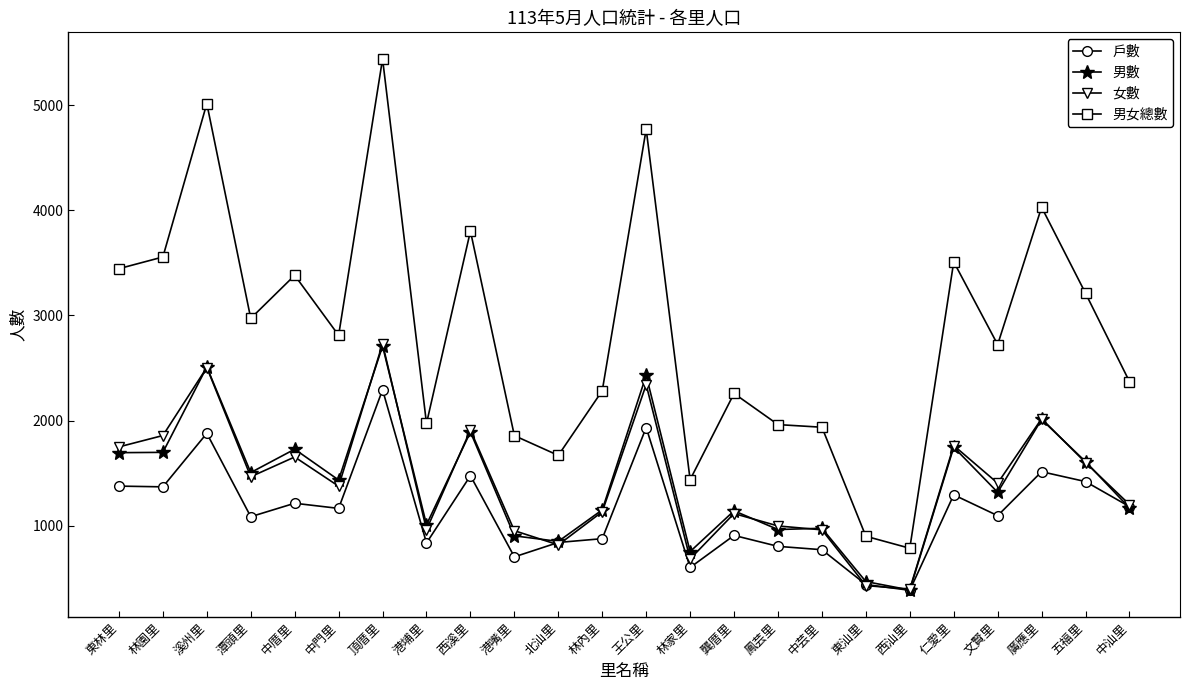

What is the total value across all series at 東林里?

8267